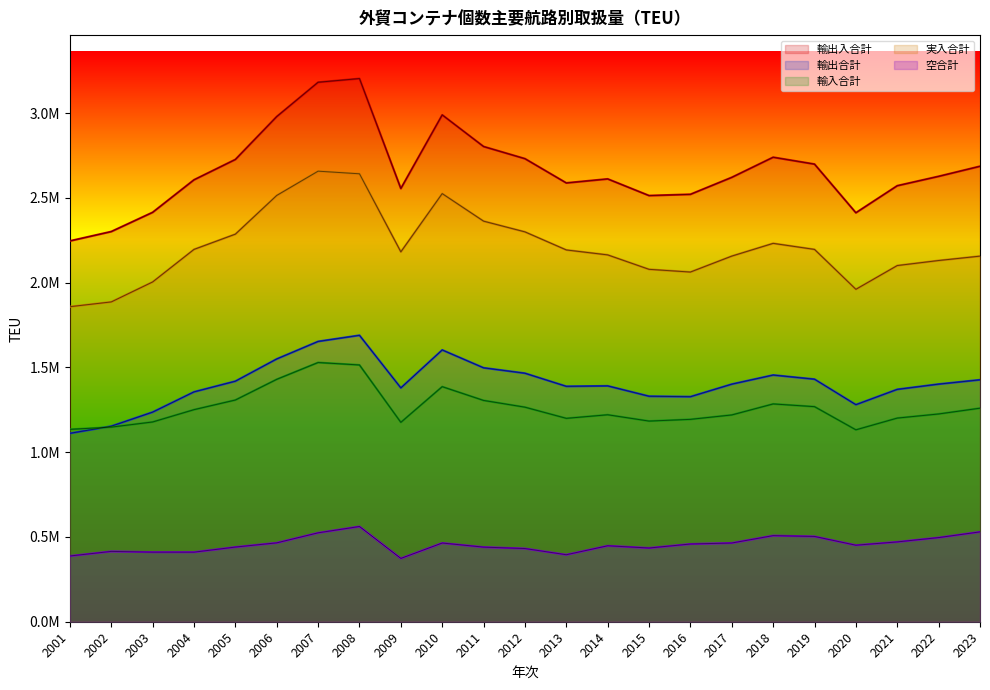

What is the sum of all 空合計 values?

10485384.8